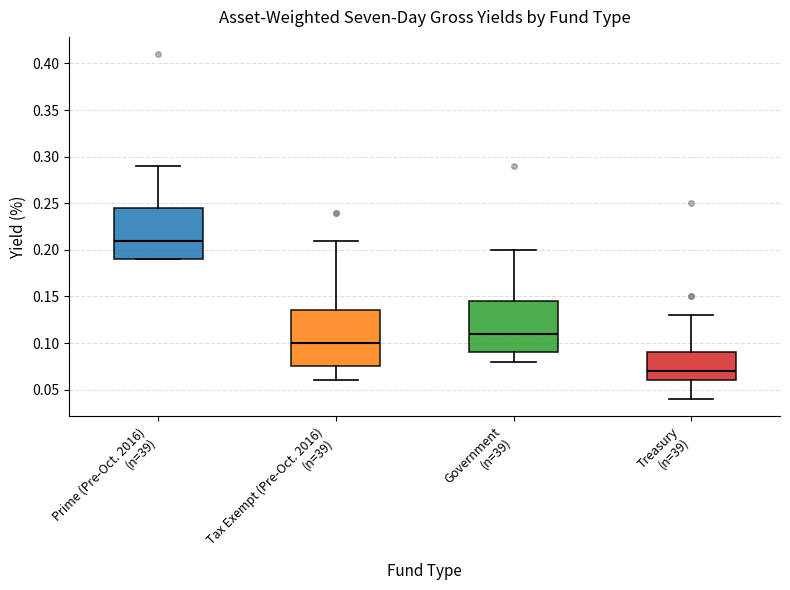

Which box has the highest median line?

Prime (Pre-Oct. 2016) (n=39)